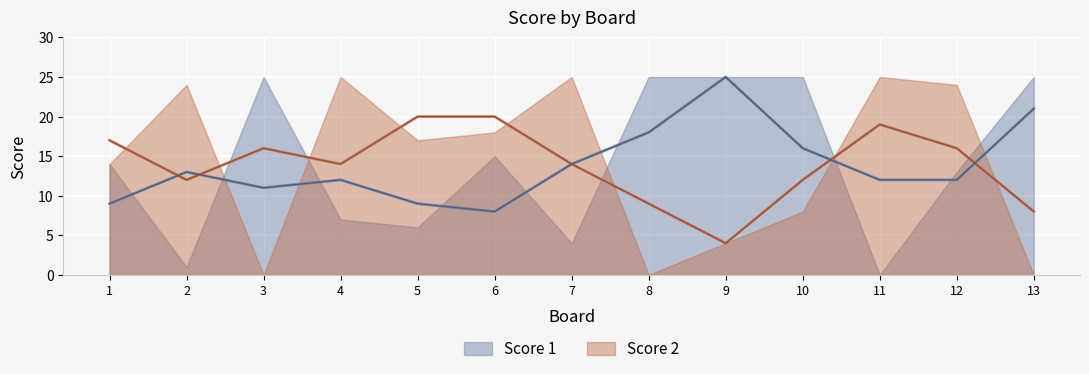

Reading left to right, extract all data points from this chart.

Score 1: 1=14	2=1	3=25	4=7	5=6	6=15	7=4	8=25	9=25	10=25	11=0	12=13	13=25
Score 2: 1=14	2=24	3=0	4=25	5=17	6=18	7=25	8=0	9=4	10=8	11=25	12=24	13=0